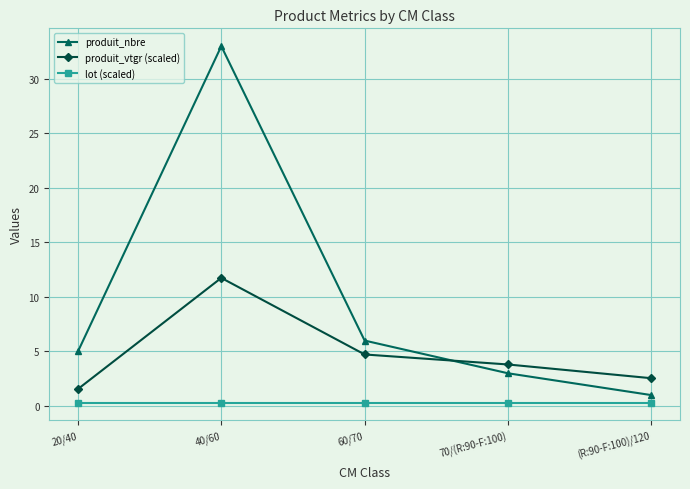

Which label corresponds to the largest value in the chart?

40/60